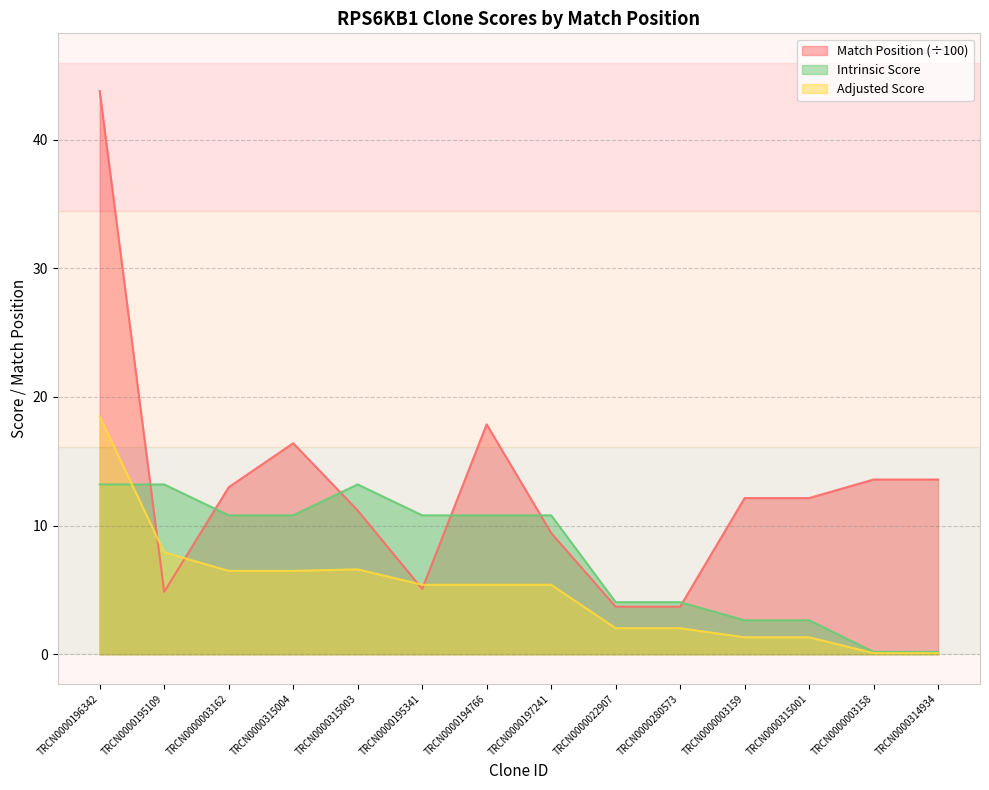

Is the value of Intrinsic Score at TRCN0000314934 greater than the value of Match Position at TRCN0000195109?

No